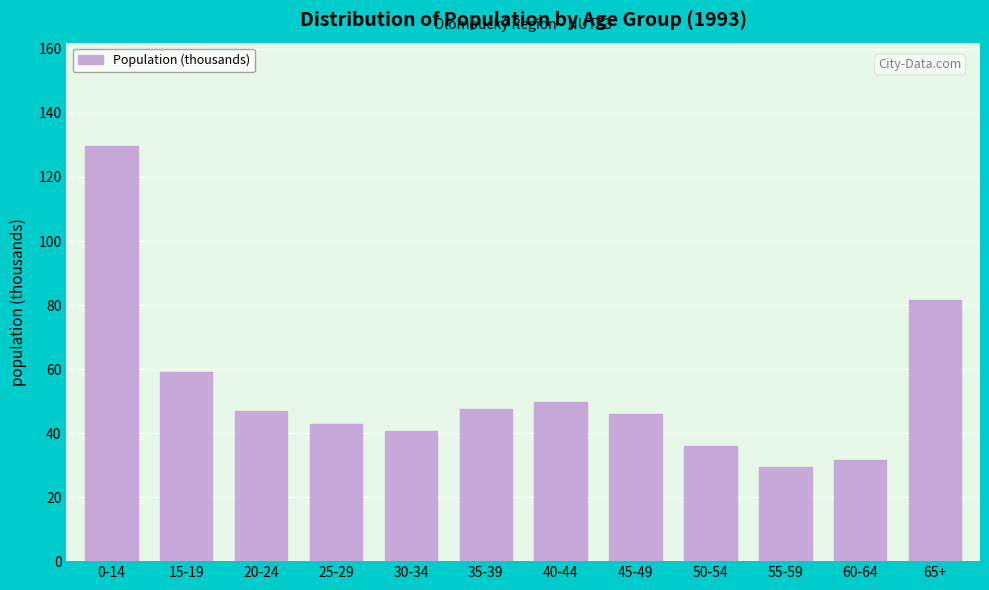

Is it true that the value at 40-44 is 49.8?

True